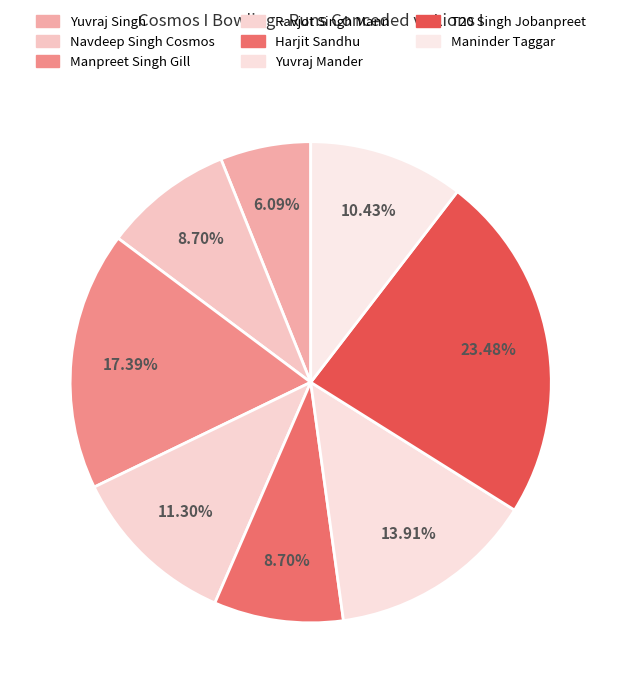

Combined, do Yuvraj Singh and Ravjot Singh Mann account for over 50%?

No